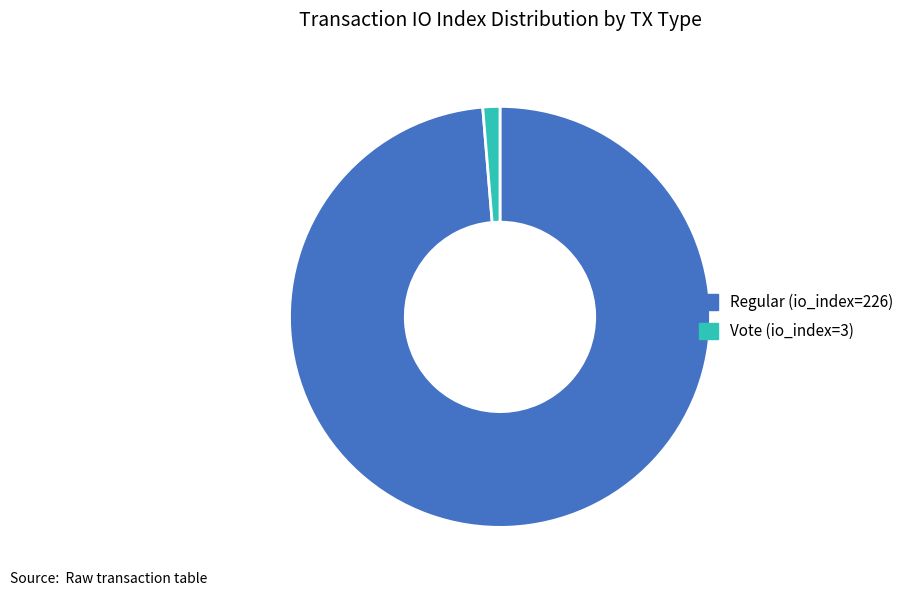

What is the ratio of the value at Regular (io_index=226) to the value at Vote (io_index=3)?

75.3